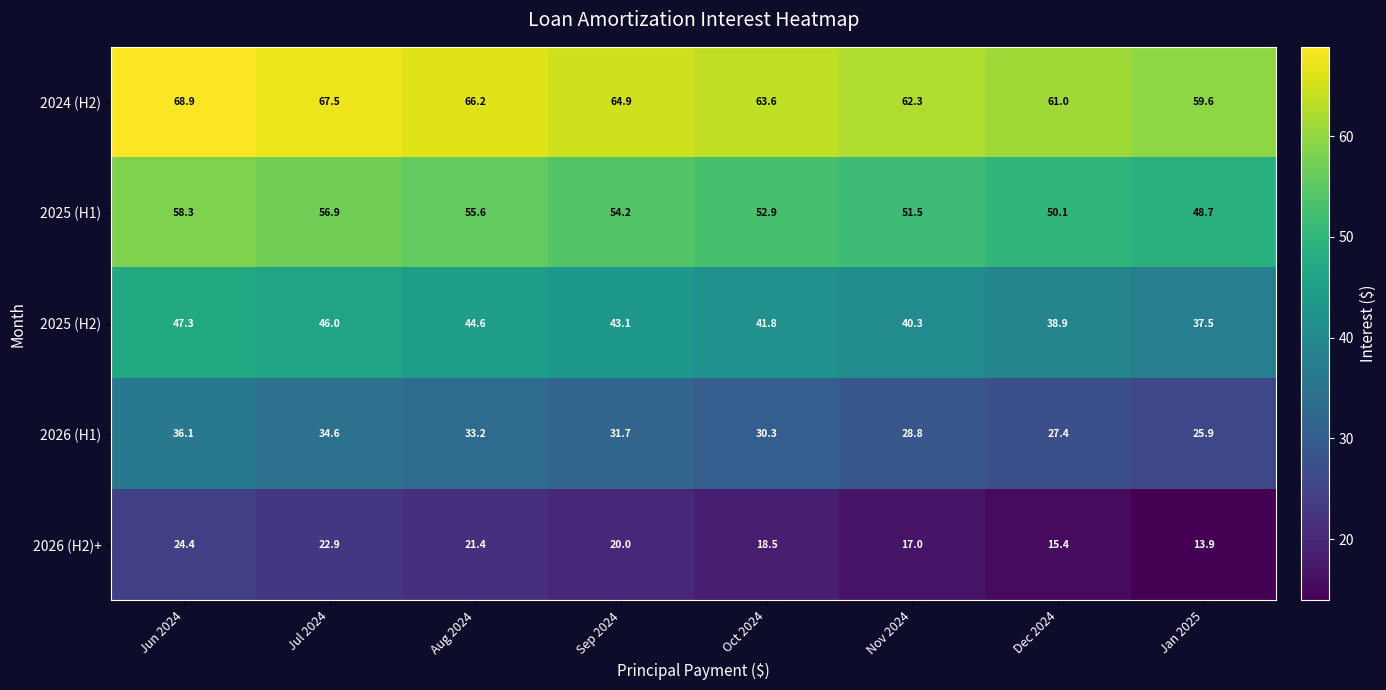

The 2024 (H2) series shows 93.6 at Dec 2024. True or false?

False